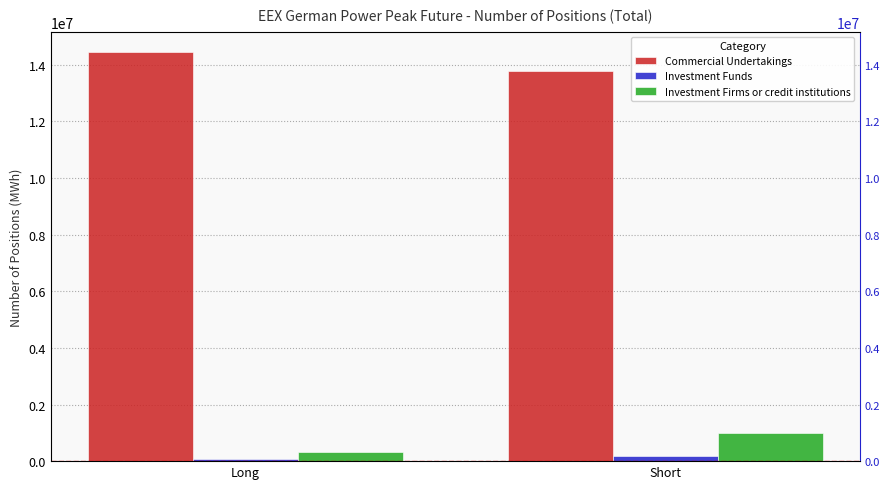

The Investment Funds series shows 169164 at Short. True or false?

True